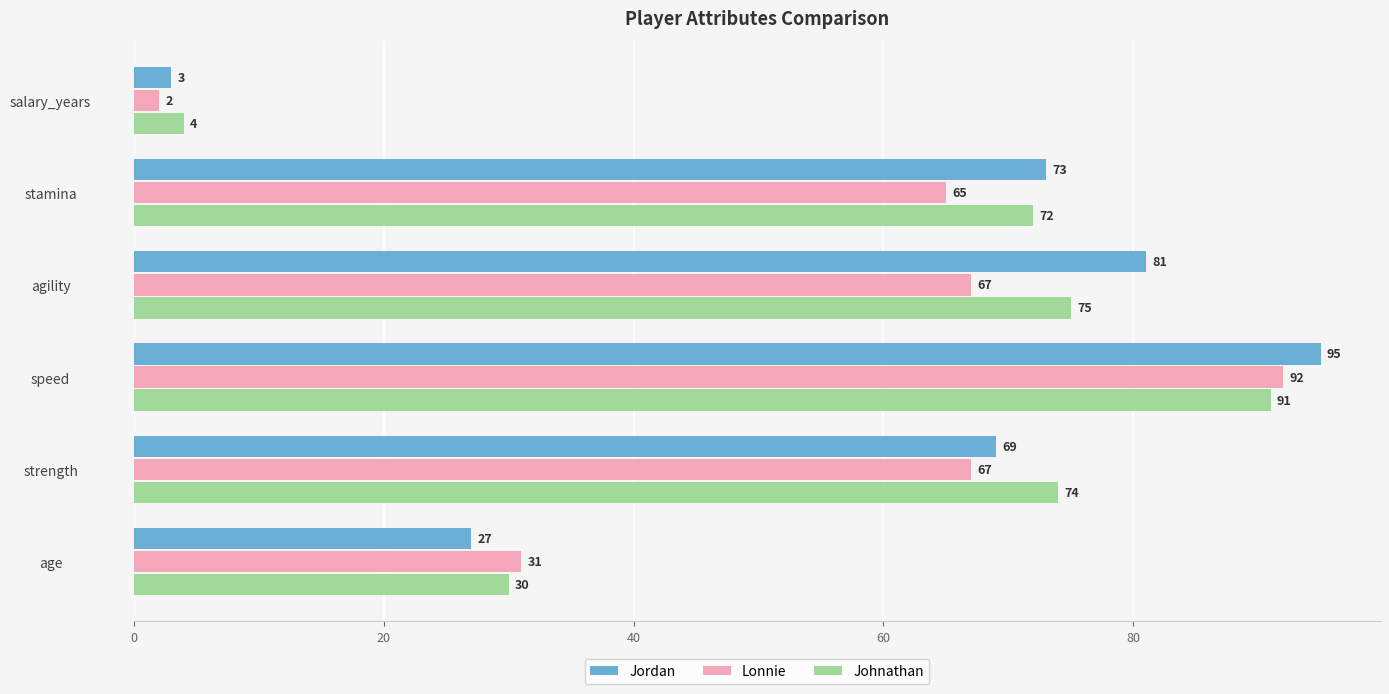

What is the minimum value for Jordan?

3